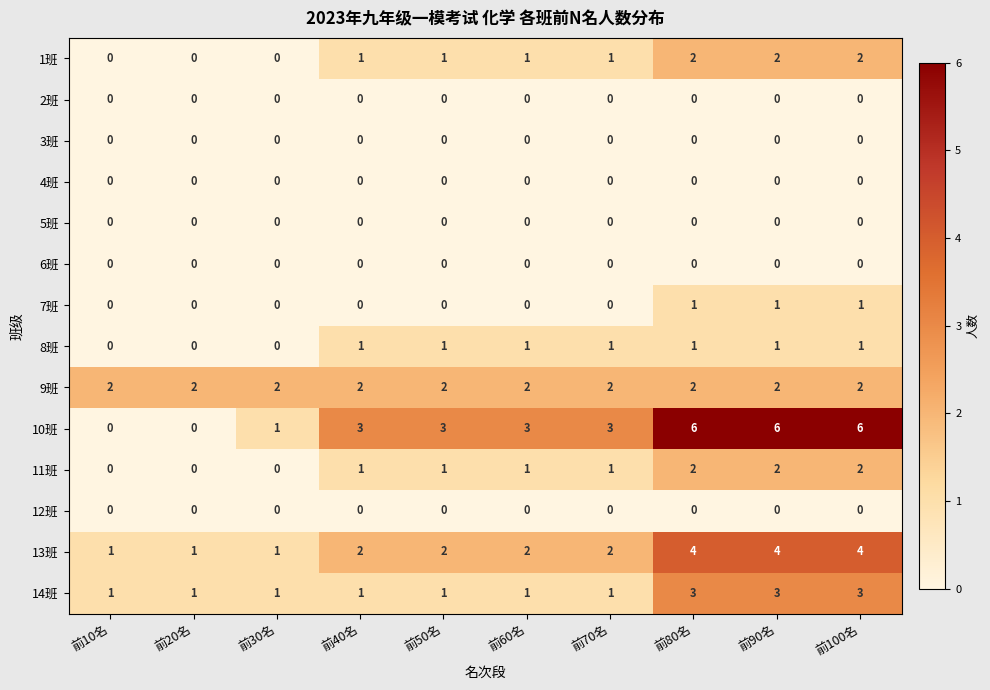

True or false: 8班 has a value of 1 at 前100名.

True